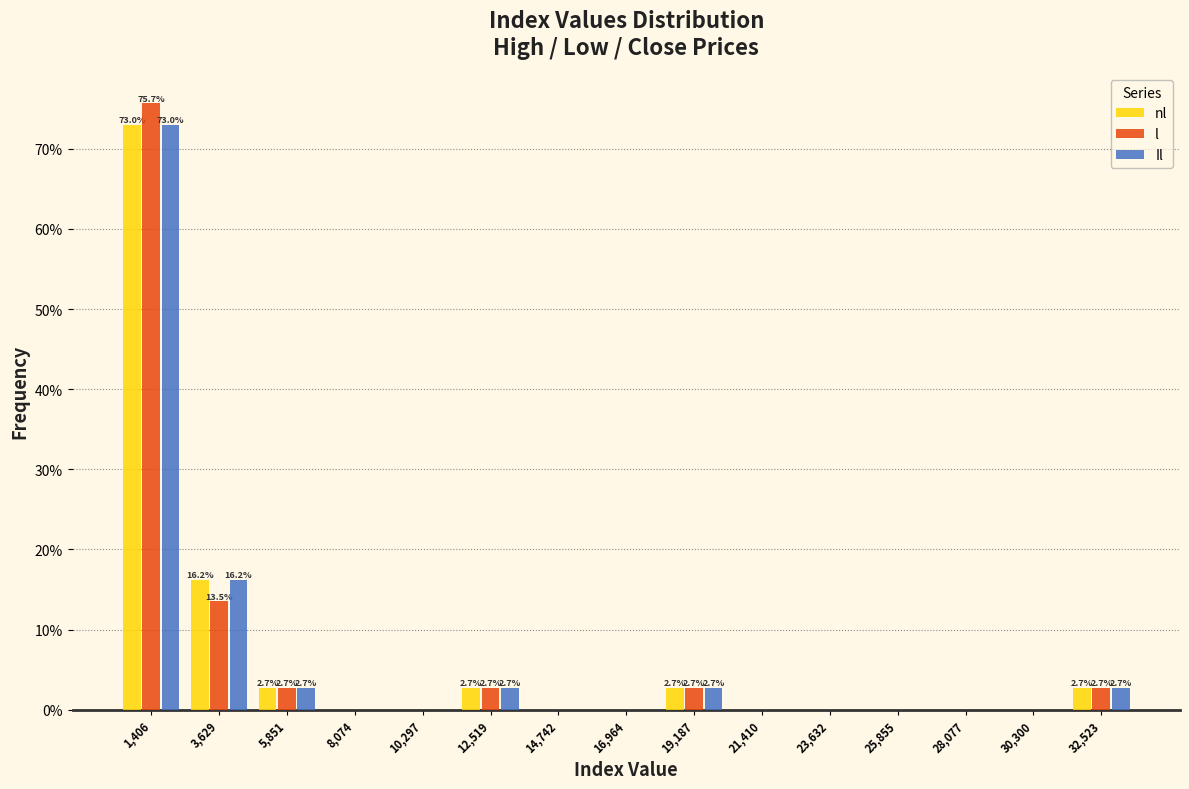

In the nl series, which range on the x-axis has the tallest bar?

500 to 2500